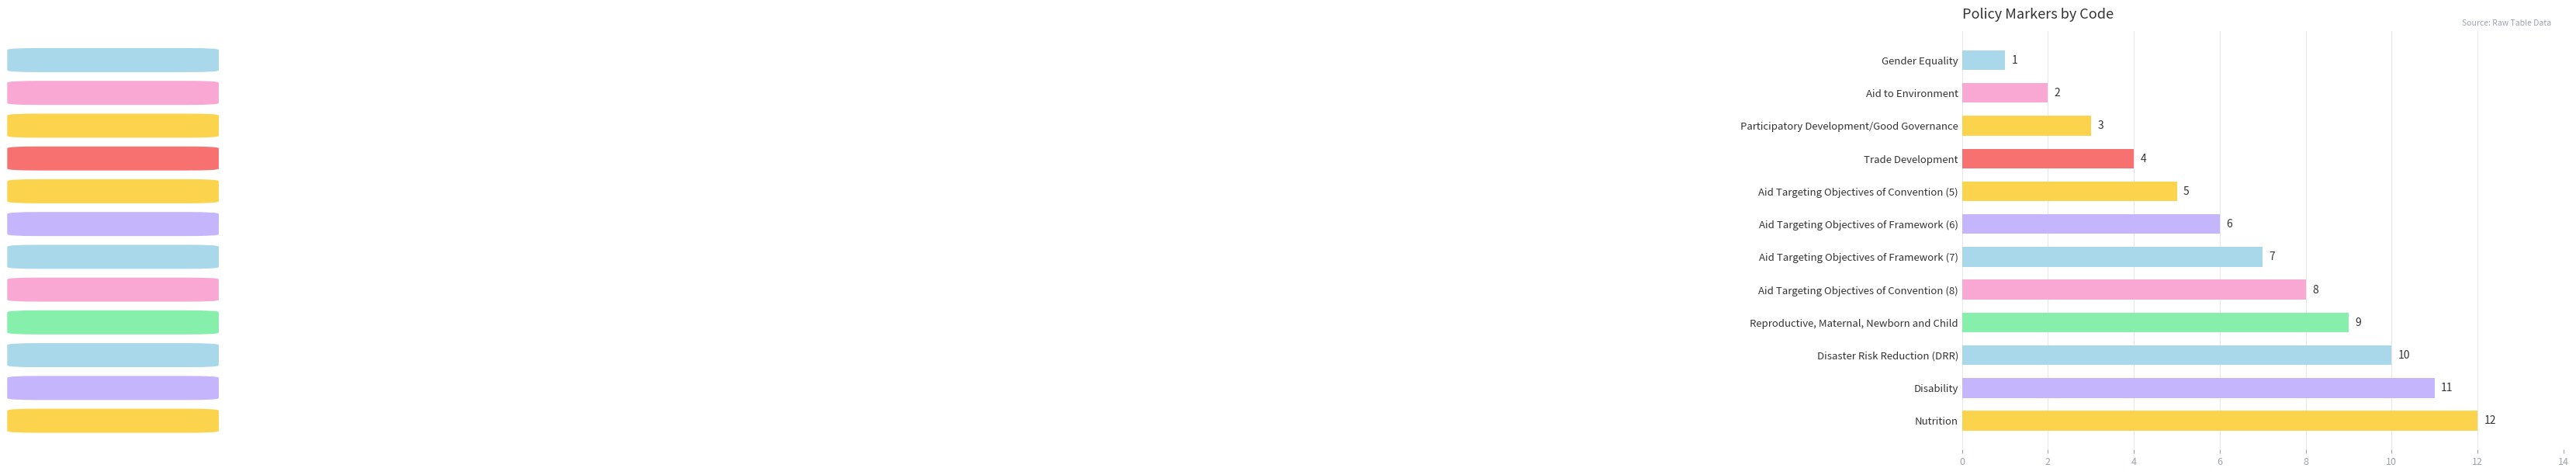

What position from the top is Aid Targeting Objectives of Convention (5)?

5